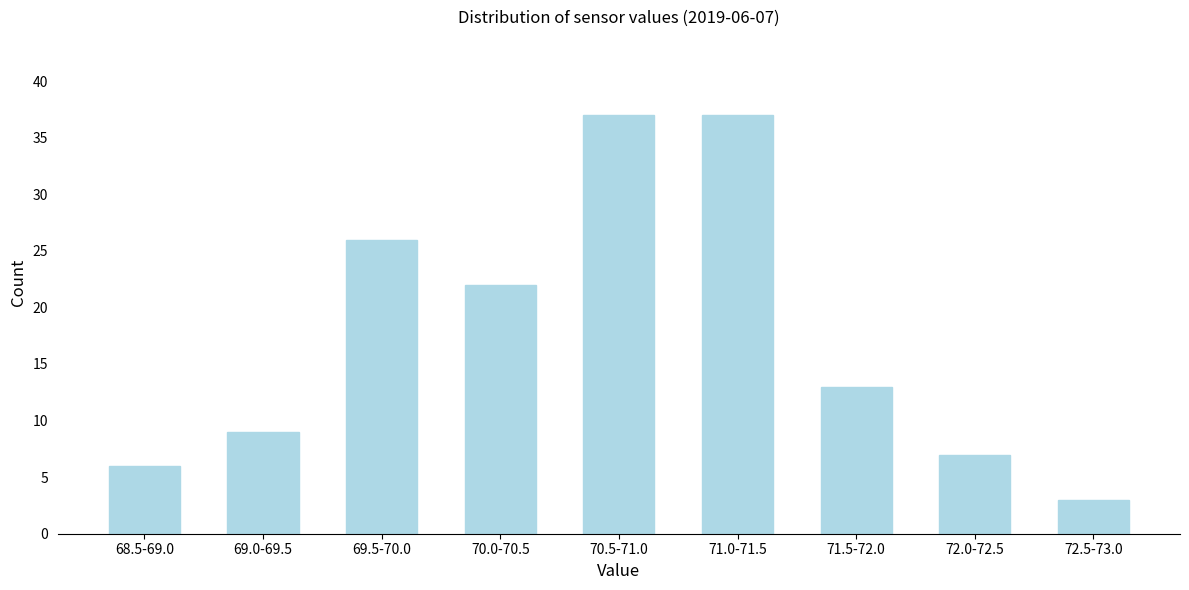

Reading right to left, transcribe all the data shown in this chart.

3	7	13	37	37	22	26	9	6